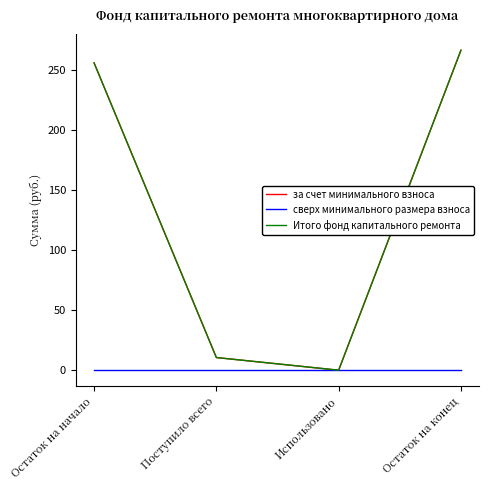

Read the Итого фонд капитального ремонта value at Поступило всего.

10.5